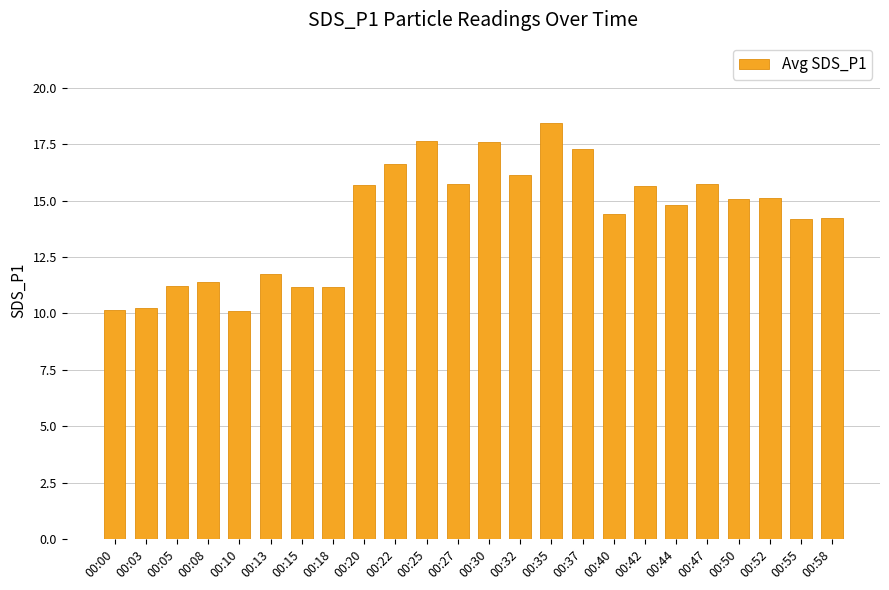

Which category has the highest value across all series?

00:35